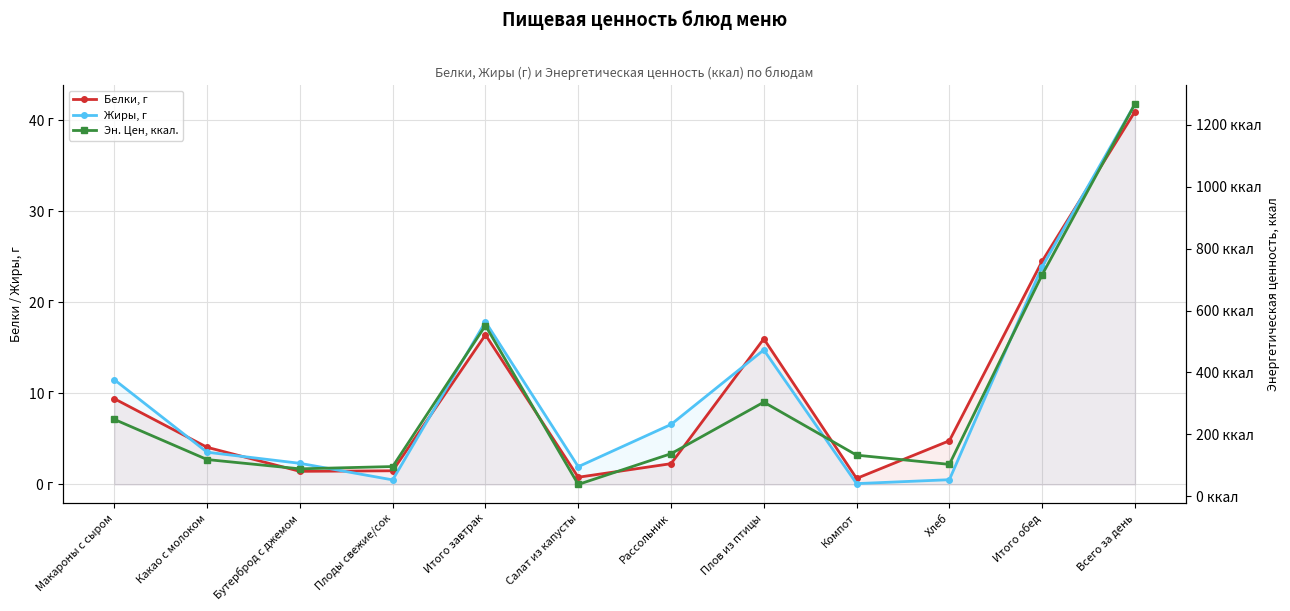

Reading left to right, what are all the values shown in this chart?

Белки, г: Макароны с сыром=9.4	Какао с молоком=4.1	Бутерброд с джемом=1.4	Плоды свежие/сок=1.5	Итого завтрак=16.4	Салат из капусты=0.8	Рассольник=2.3	Плов из птицы=16.0	Компот=0.7	Хлеб=4.8	Итого обед=24.5	Всего за день=41.0
Жиры, г: Макароны с сыром=11.5	Какао с молоком=3.5	Бутерброд с джемом=2.3	Плоды свежие/сок=0.5	Итого завтрак=17.9	Салат из капусты=1.9	Рассольник=6.6	Плов из птицы=14.8	Компот=0.1	Хлеб=0.5	Итого обед=23.9	Всего за день=41.8
Эн. Цен, ккал.: Макароны с сыром=248.2	Какао с молоком=118.6	Бутерброд с джемом=88.6	Плоды свежие/сок=96.0	Итого завтрак=551.5	Салат из капусты=38.2	Рассольник=137.4	Плов из птицы=304.0	Компот=132.8	Хлеб=103.0	Итого обед=715.5	Всего за день=1266.9